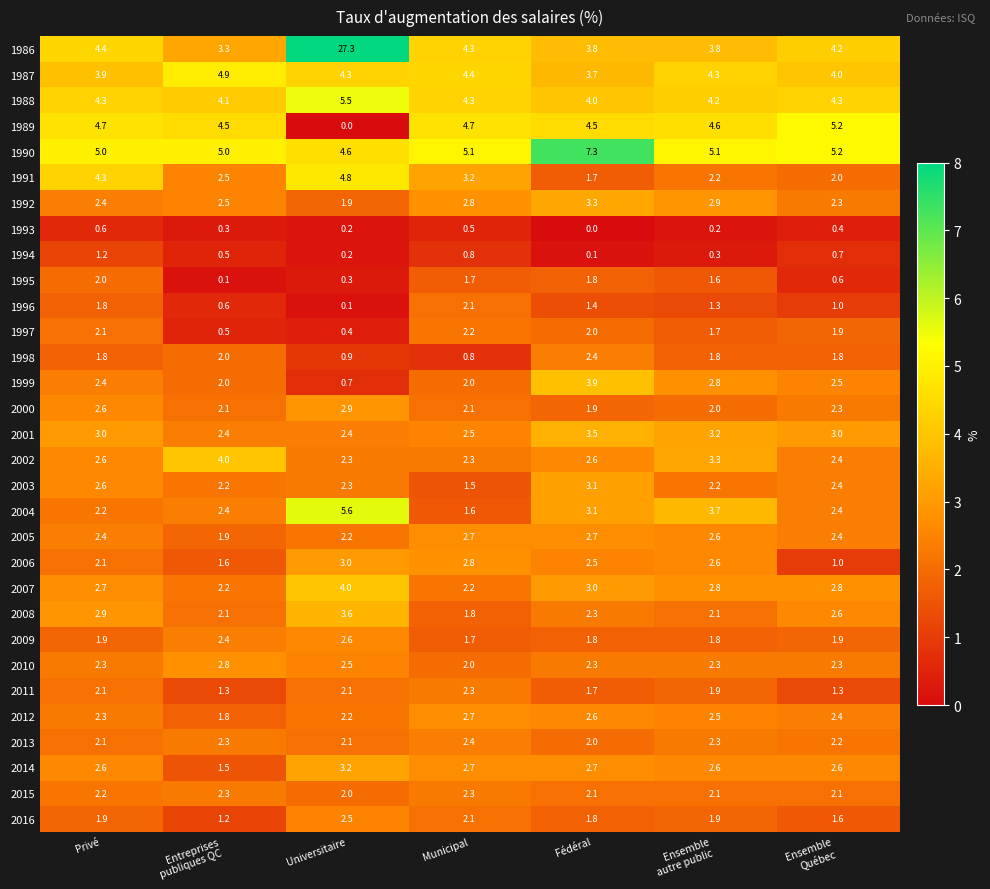

At which category is the sum across all series the highest?

Universitaire